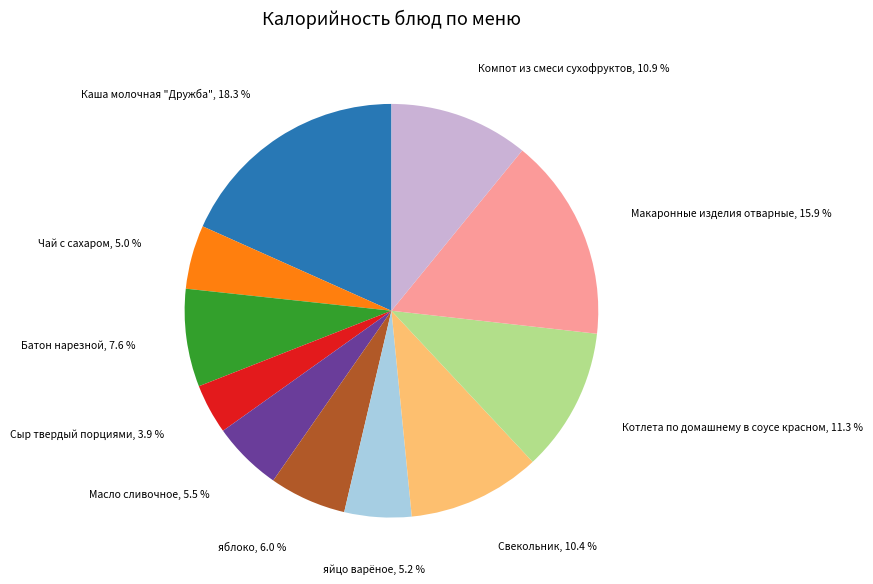

Count the number of slices in the pie.

11